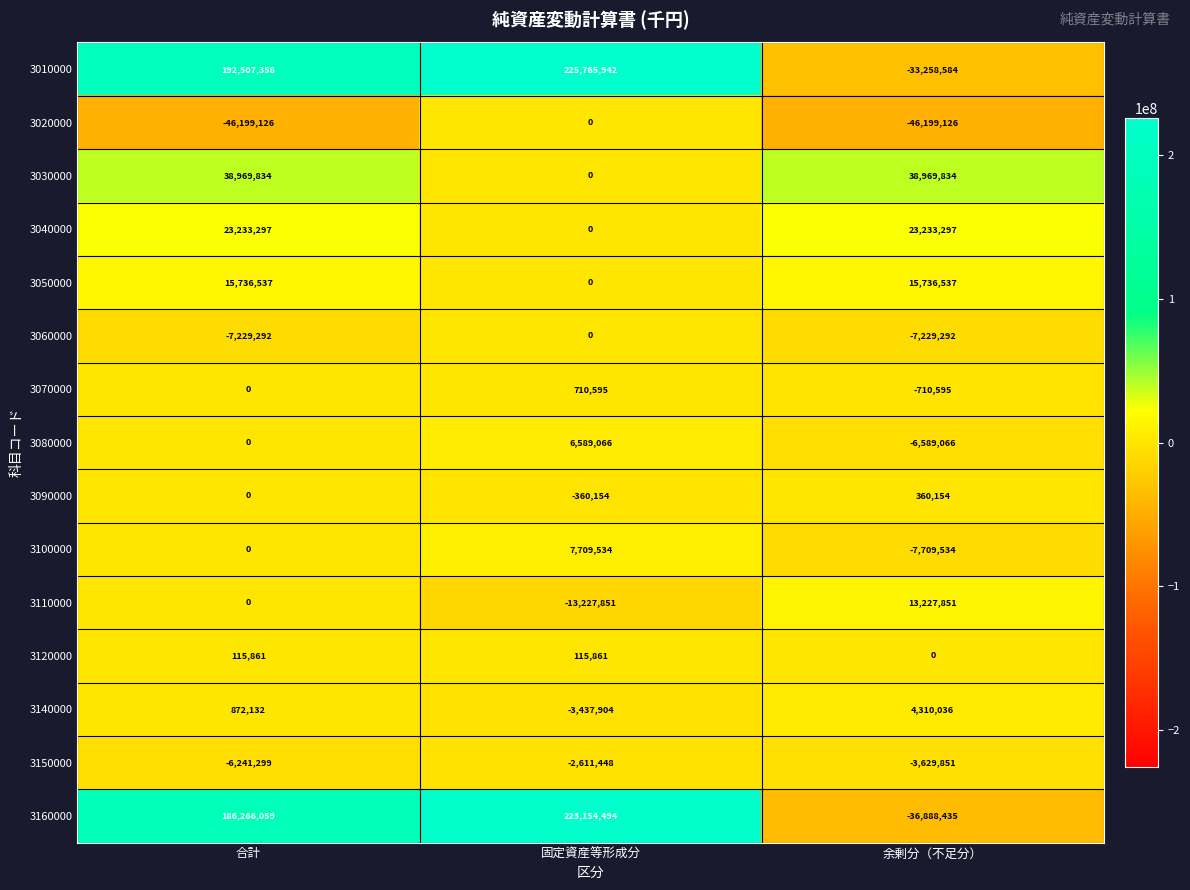

How many values in the 3150000 series are below -3629851?

1